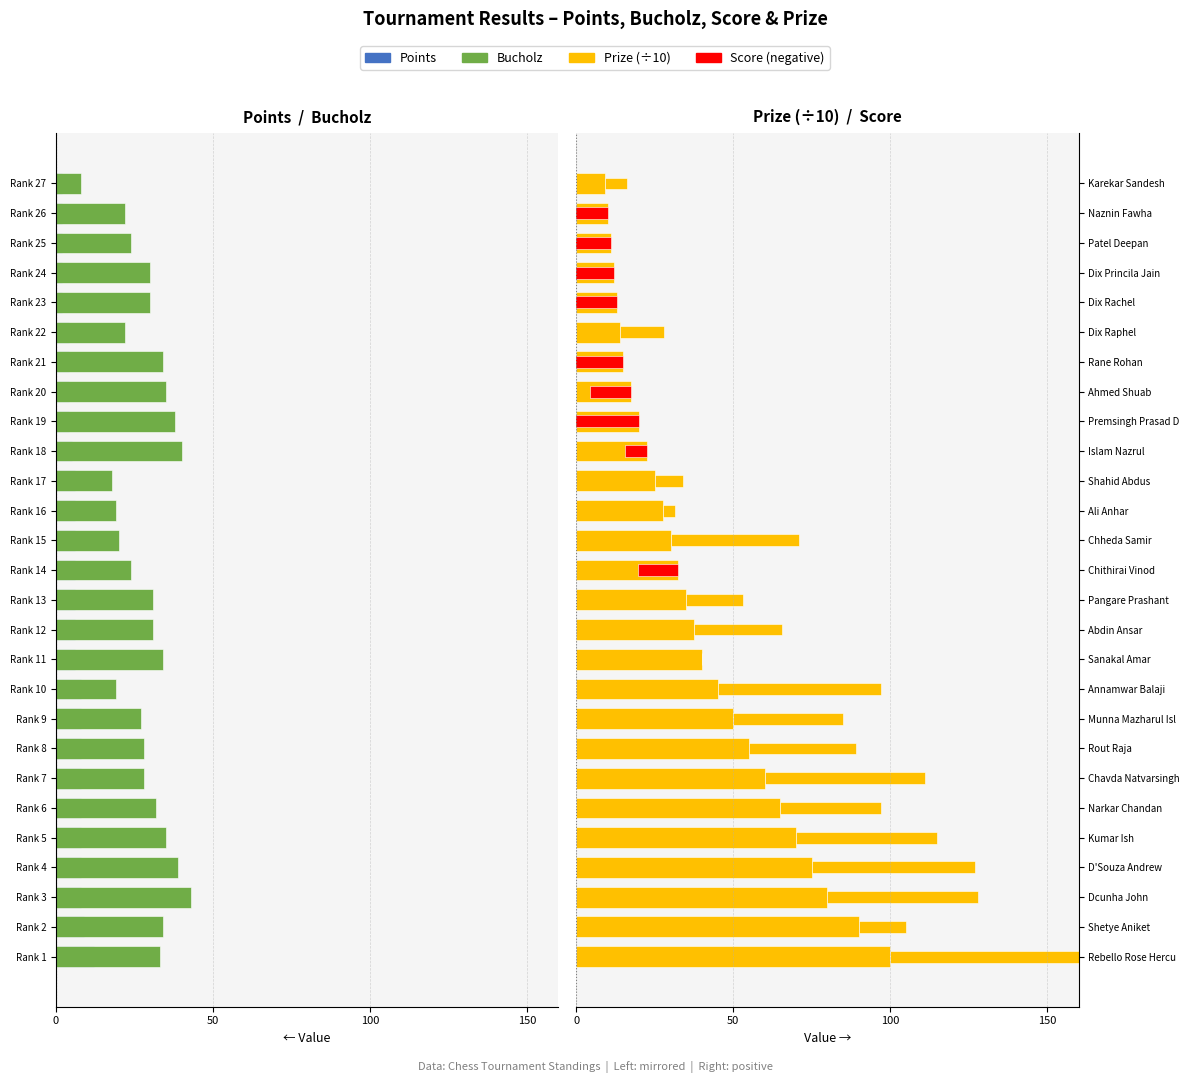

How many values in the Prize (÷10) series exceed 32?

14